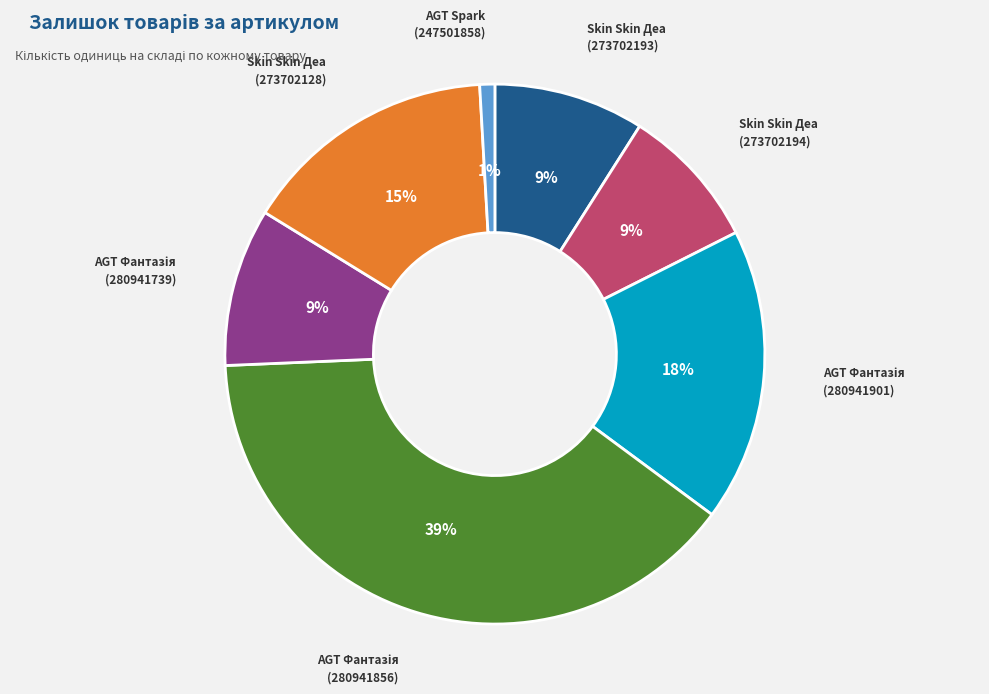

How many segments does this pie chart have?

7